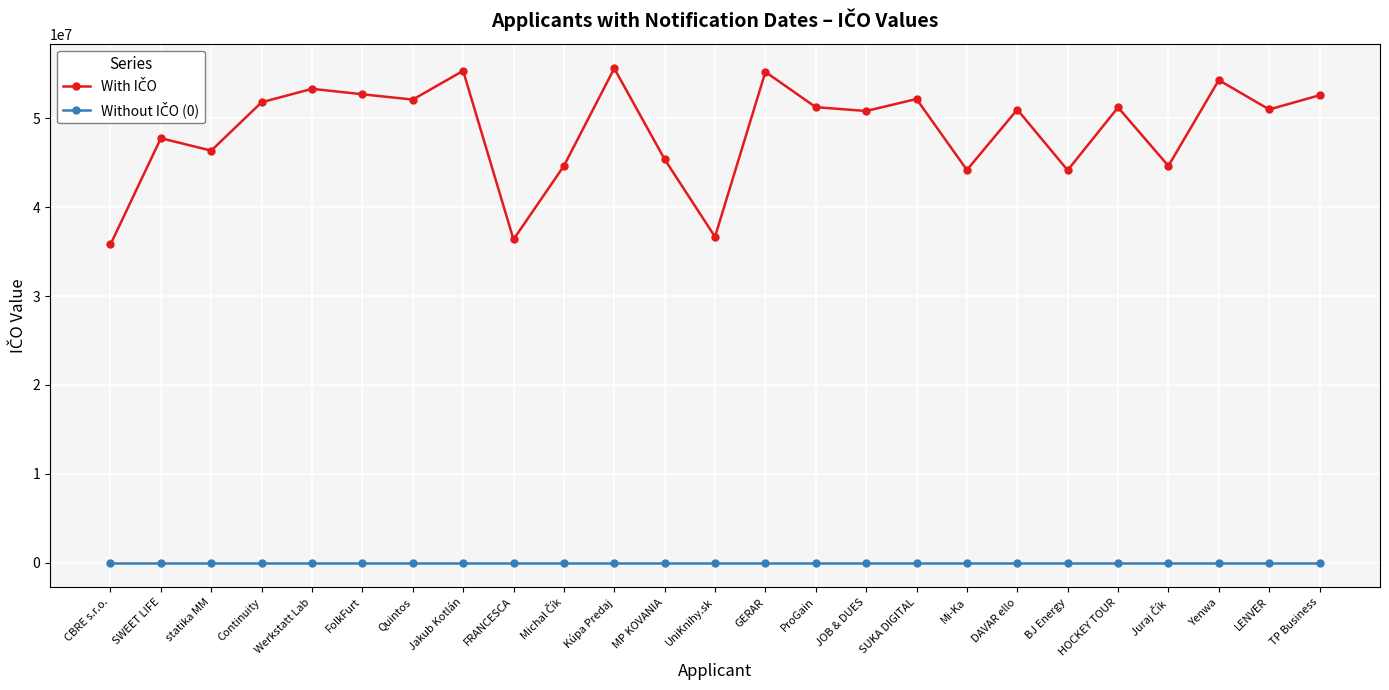

At how many categories does at least one series exceed 14342373?

25